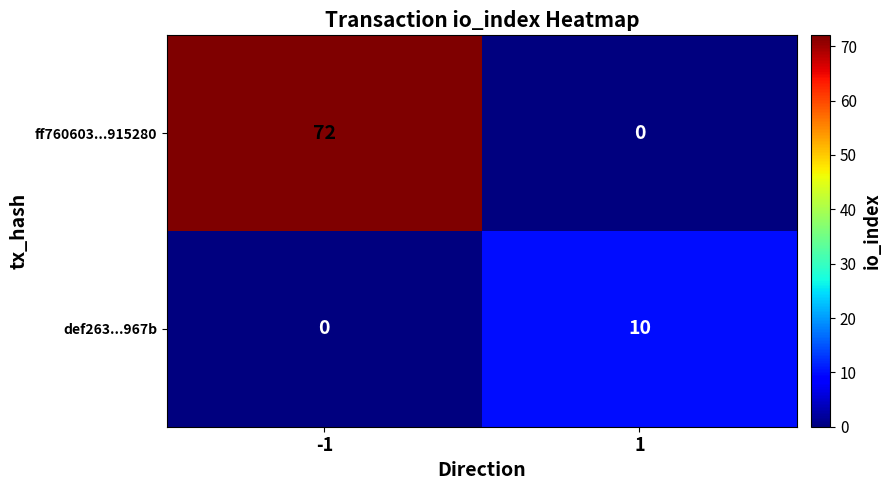

What is the greatest value displayed?

72